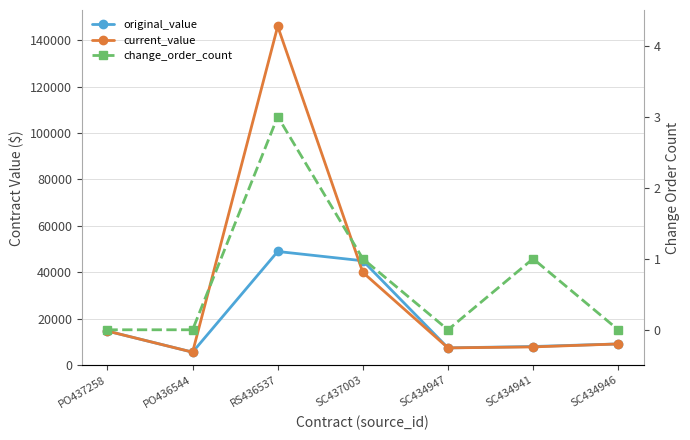

How many interior local peaks does the original_value series have?

1